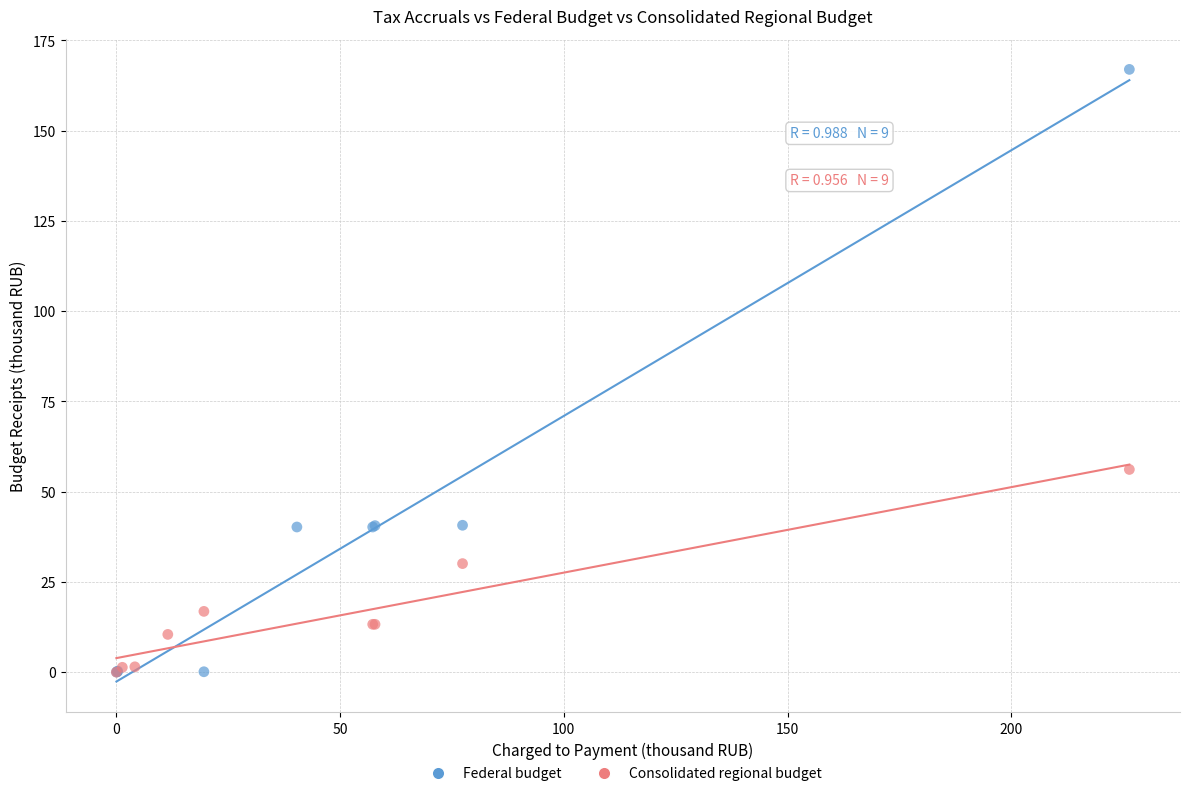

Which series has the widest spread of Y values?

Federal budget